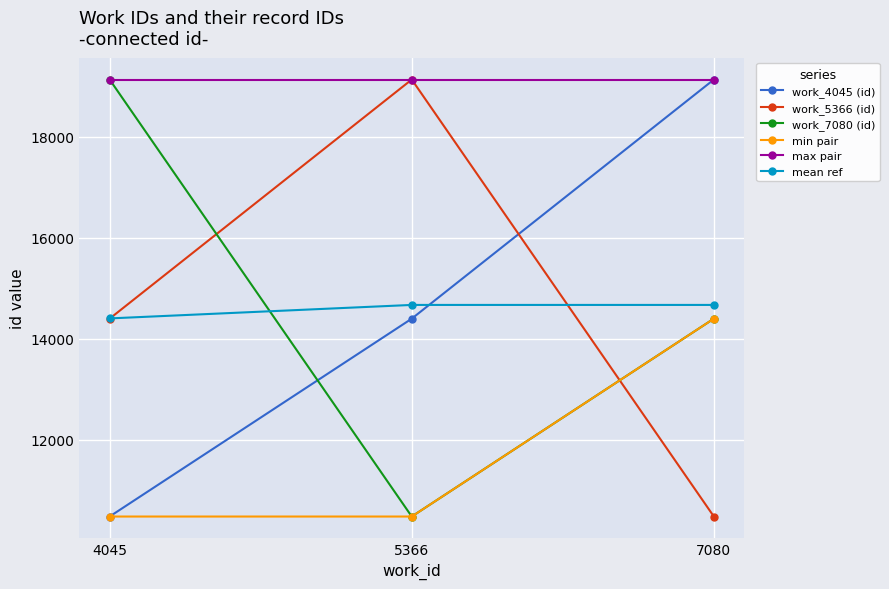

Is the value of work_7080 (id) at 7080 greater than the value of work_4045 (id) at 4045?

Yes